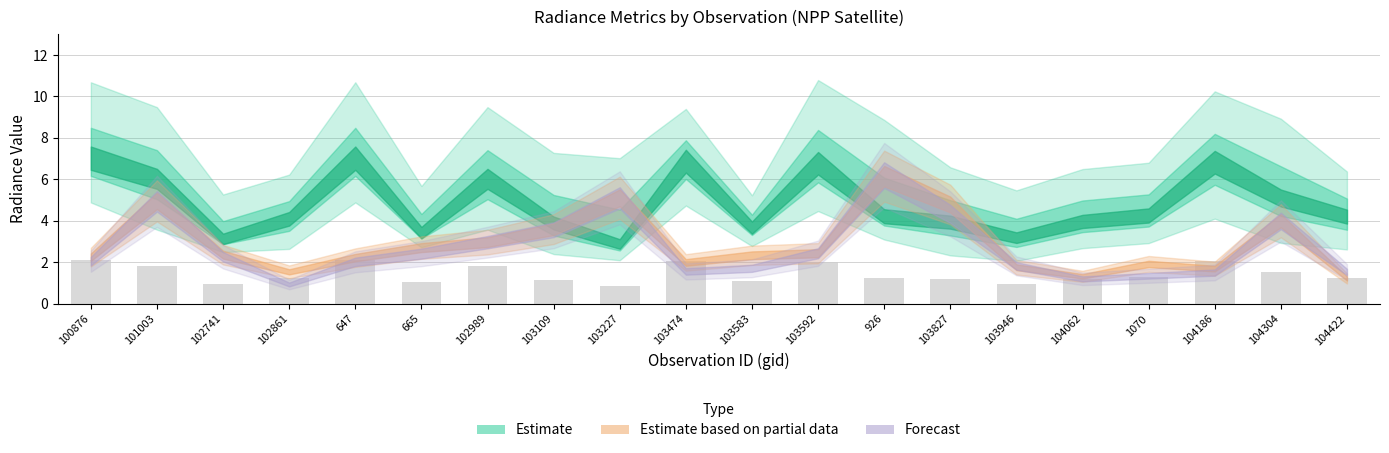

What position from the left is 104304?

19